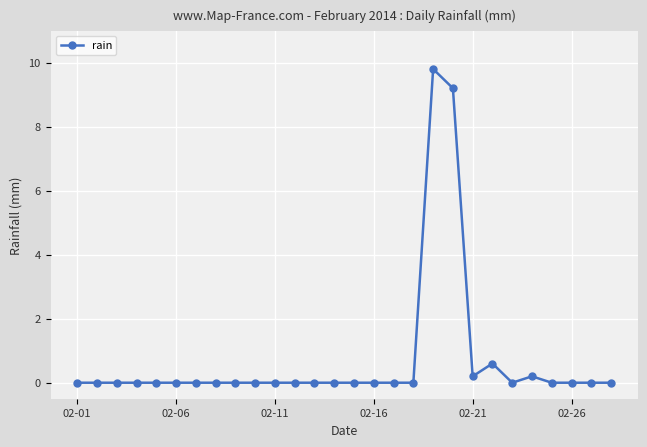

True or false: there are more than 1 points higher than both neighbors.

True